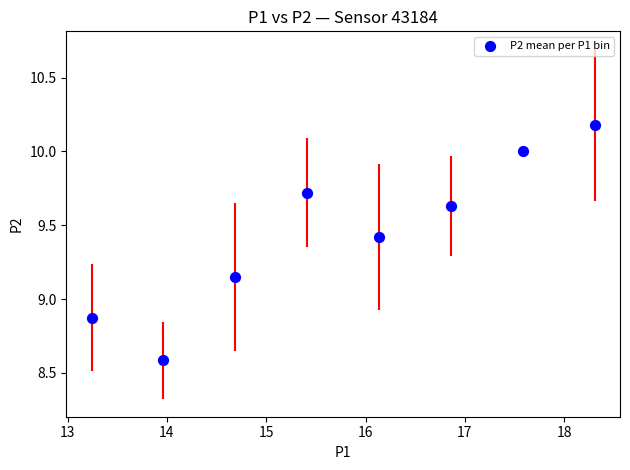

What is the average Y value?

9.4